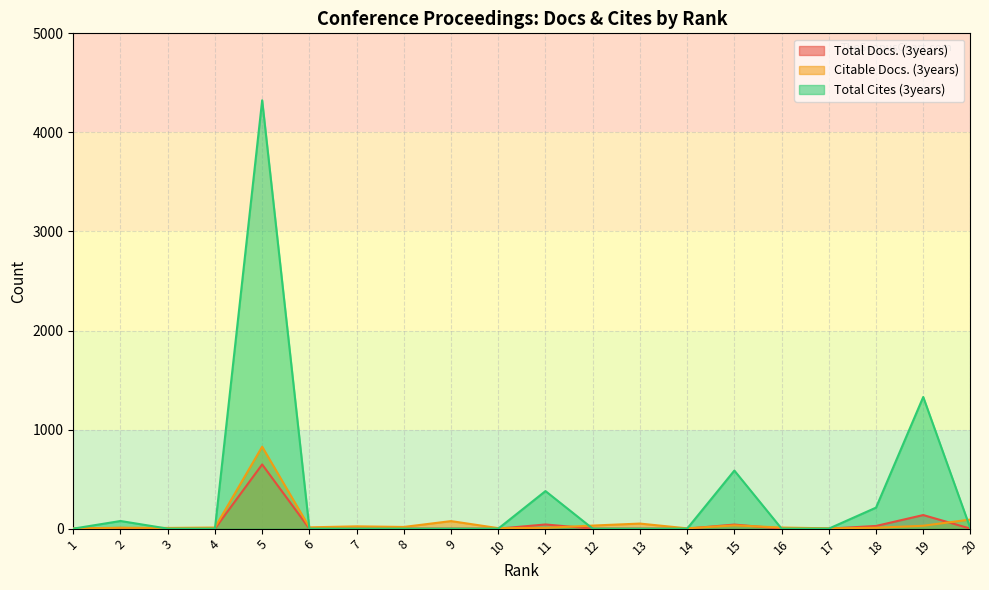

In Total Docs. (3years), how many points are higher than both neighbors (excluding endpoints)?

5